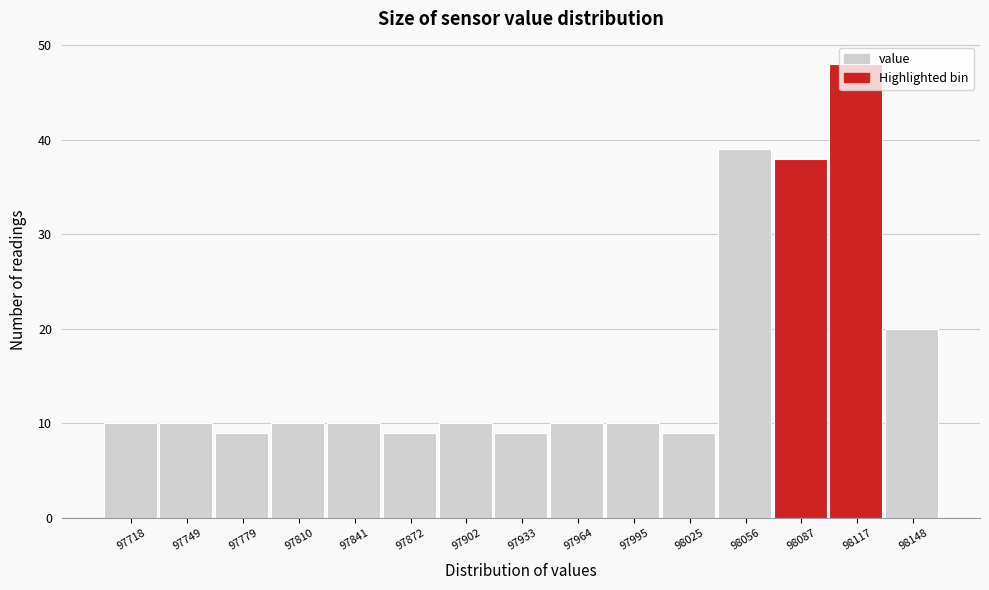

Reading left to right, list every bar in this chart as the range it spans on the x-axis followed by its height. Neither the bar edges nor the heights are printed on the chart, so give them approximately, as read against the axes.

97705 to 97735: 10
97735 to 97765: 10
97765 to 97795: 9
97795 to 97825: 10
97825 to 97855: 10
97855 to 97885: 9
97885 to 97920: 10
97920 to 97950: 9
97950 to 97980: 10
97980 to 98010: 10
98010 to 98040: 9
98040 to 98070: 39
98070 to 98100: 38
98100 to 98135: 48
98135 to 98165: 20